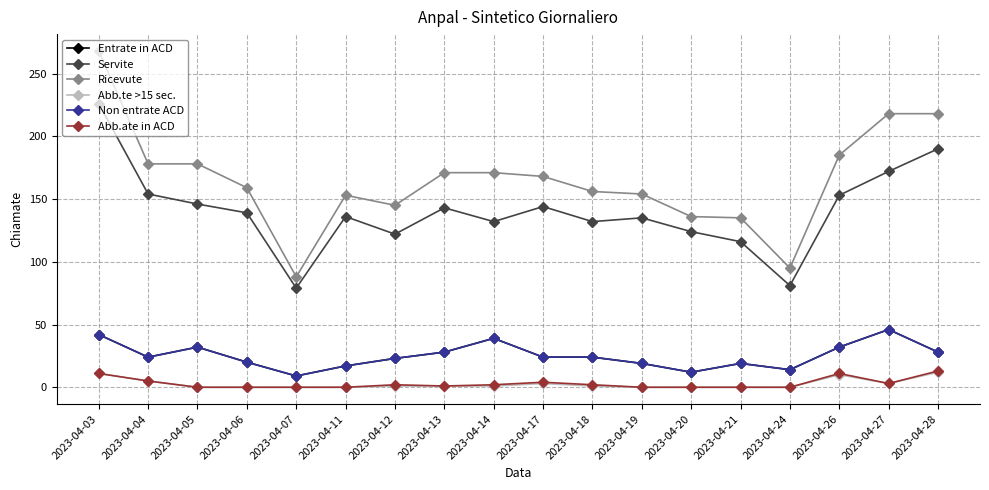

Is this an area chart (filled region under the line)?

No